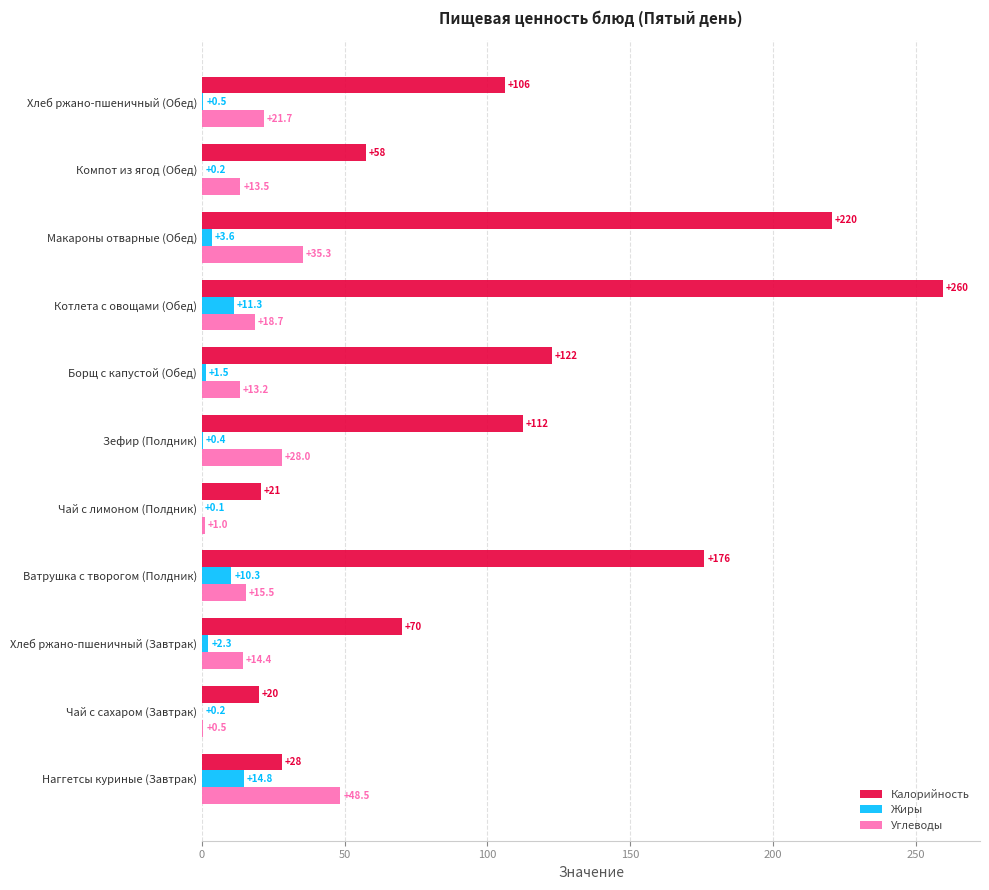

What is the sum of the Жиры values at Чай с сахаром (Завтрак) and Компот из ягод (Обед)?

0.4